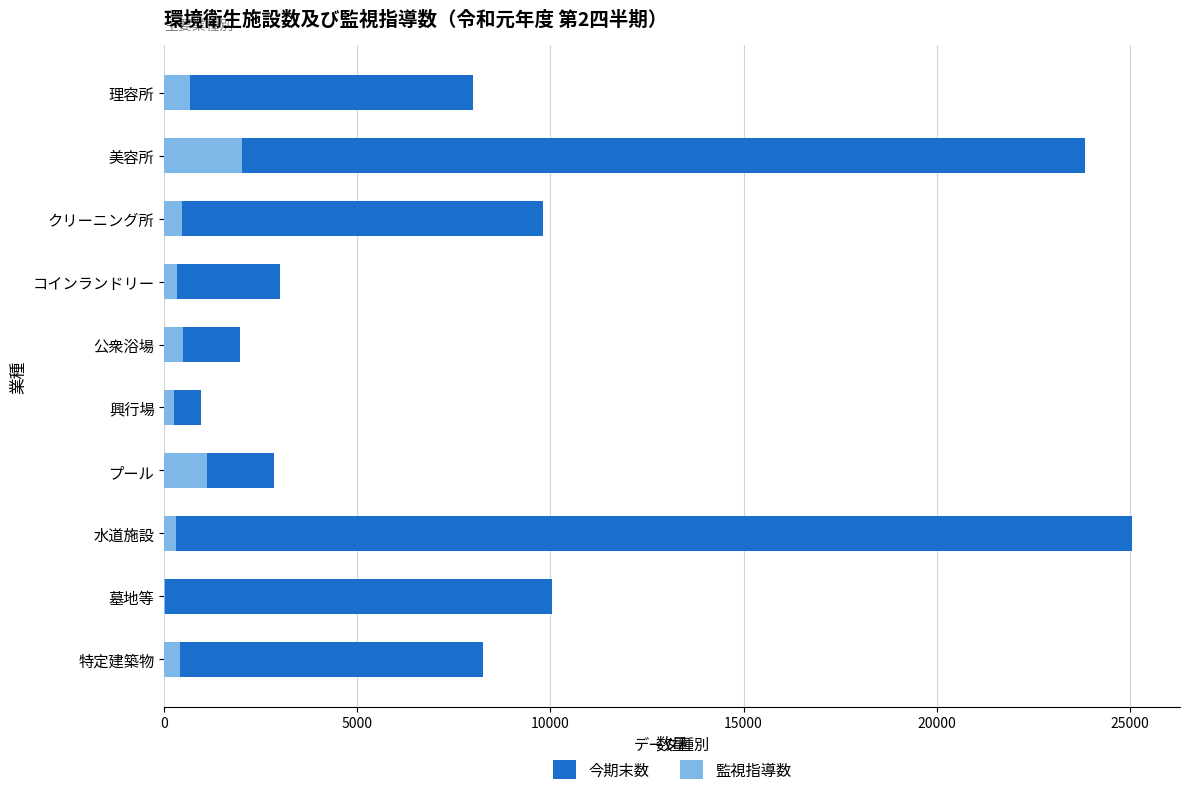

Between 理容所 and 特定建築物, which series saw the biggest shift?

監視指導数